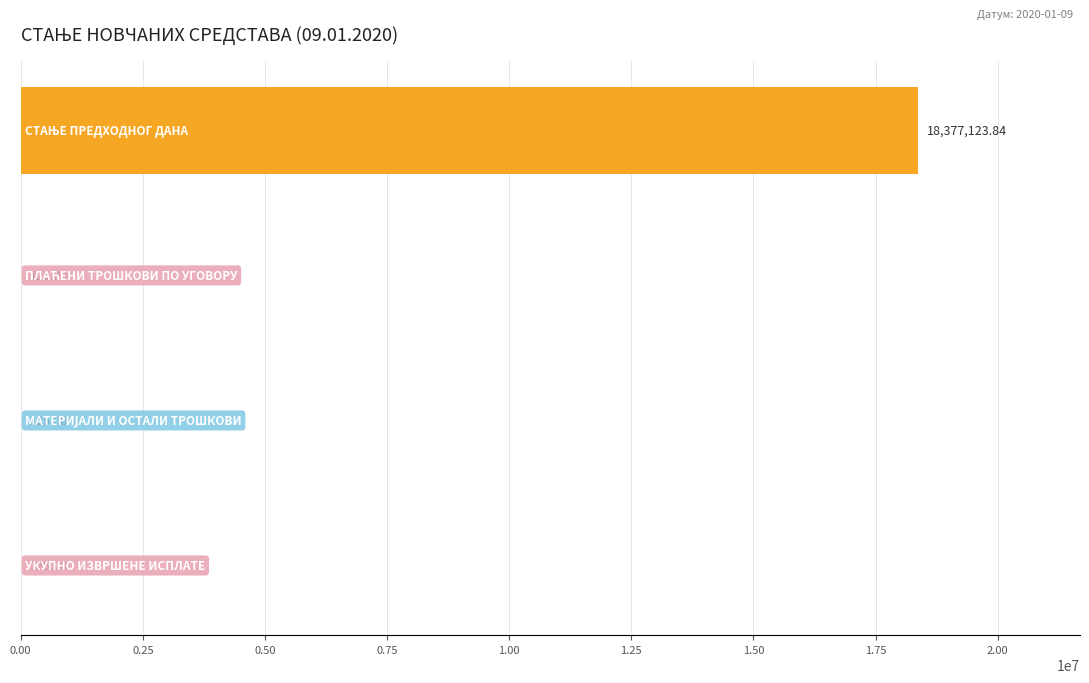

How many data points does each series have?

4